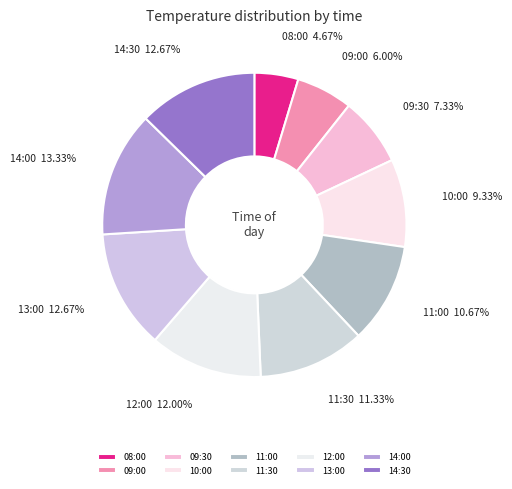

Which slice is the largest?

14:00